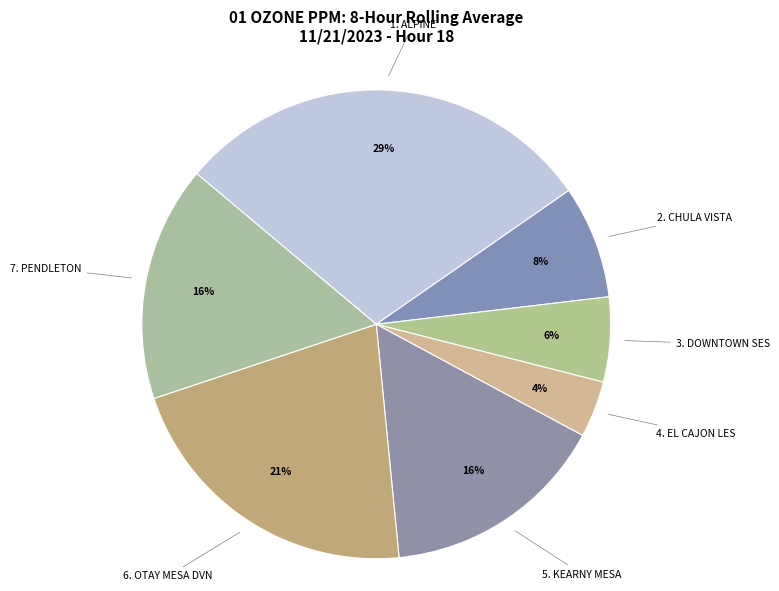

Rank the categories by value from highest to lowest.

ALPINE, OTAY MESA DVN, PENDLETON, KEARNY MESA, CHULA VISTA, DOWNTOWN SES, EL CAJON LES